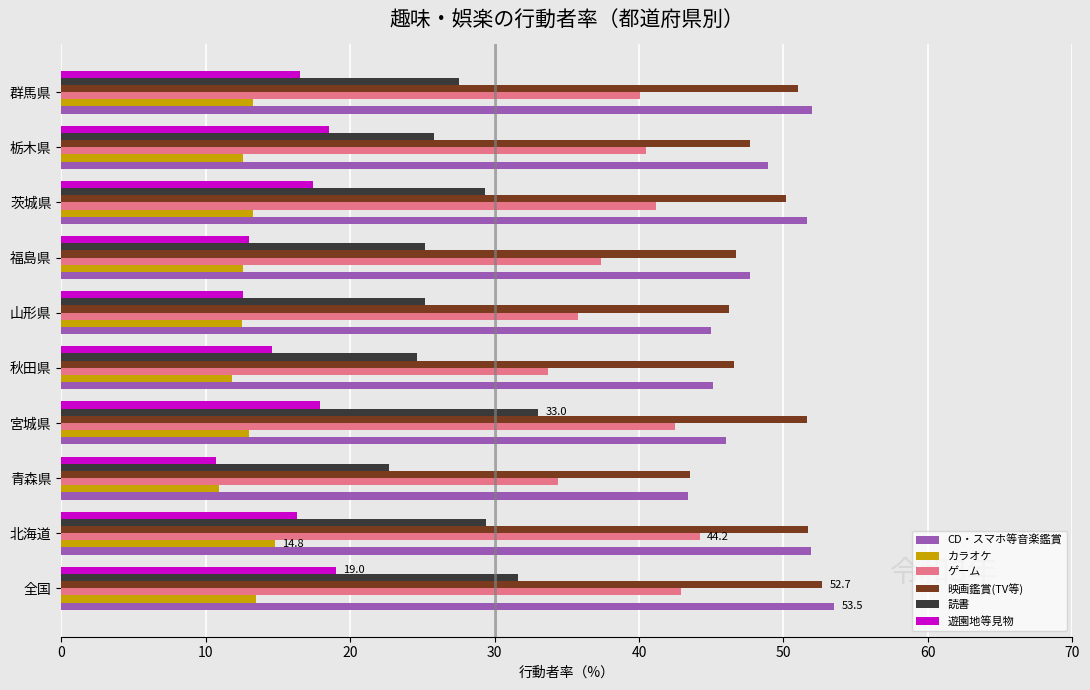

Which category has the highest value in the 読書 series?

宮城県